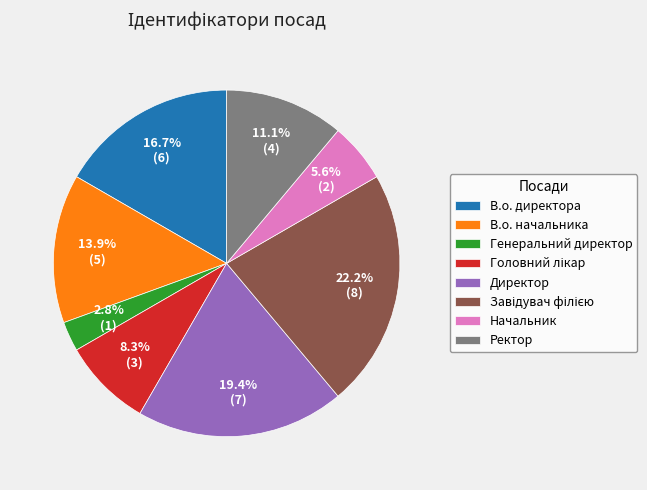

To the nearest percent, what is the average slice percentage?

12%